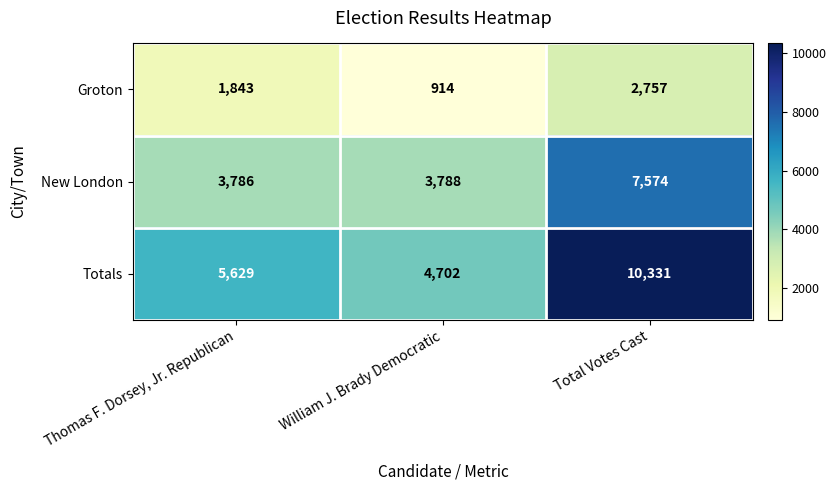

What is the total value across all series at William J. Brady Democratic?

9404